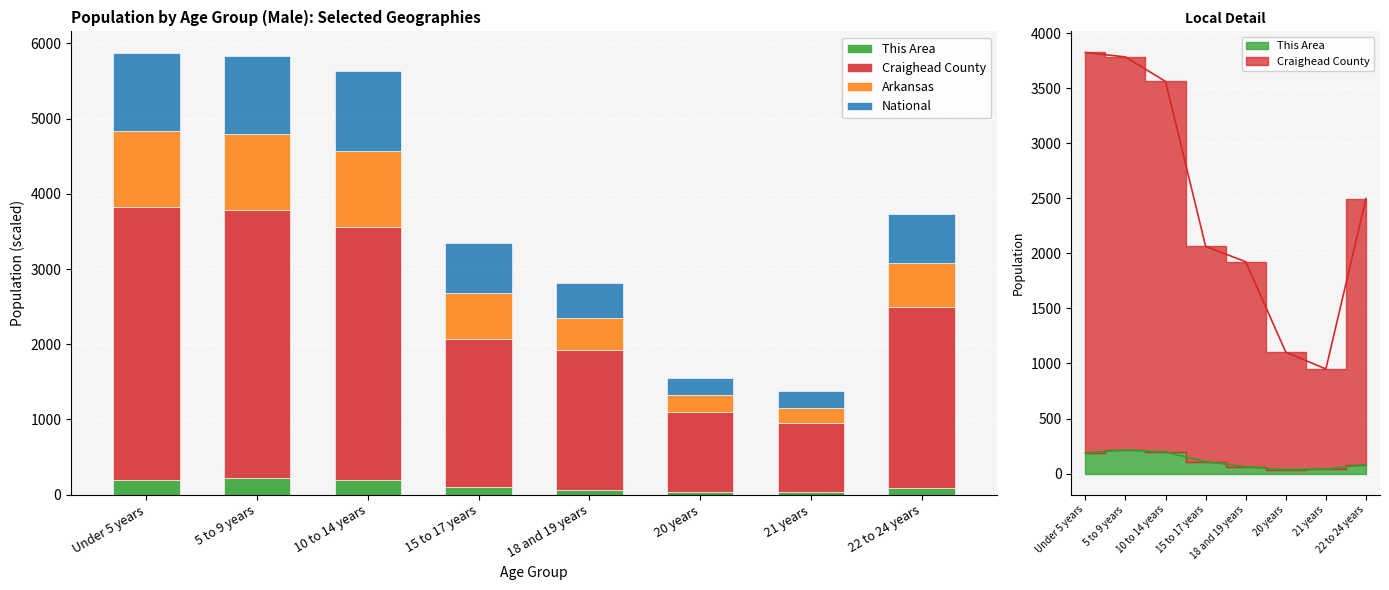

Reading left to right, extract all data points from this chart.

This Area: Under 5 years=189.0	5 to 9 years=215.0	10 to 14 years=196.0	15 to 17 years=108.0	18 and 19 years=63.0	20 years=36.0	21 years=41.0	22 to 24 years=82.0
Craighead County: Under 5 years=3636.0	5 to 9 years=3569.0	10 to 14 years=3366.0	15 to 17 years=1956.0	18 and 19 years=1861.0	20 years=1067.0	21 years=909.0	22 to 24 years=2416.0
Arkansas: Under 5 years=1009.5	5 to 9 years=1008.7	10 to 14 years=1009.0	15 to 17 years=612.2	18 and 19 years=429.6	20 years=216.5	21 years=206.7	22 to 24 years=584.9
National: Under 5 years=1031.9	5 to 9 years=1039.0	10 to 14 years=1058.0	15 to 17 years=665.6	18 and 19 years=464.7	20 years=230.8	21 years=222.3	22 to 24 years=648.3